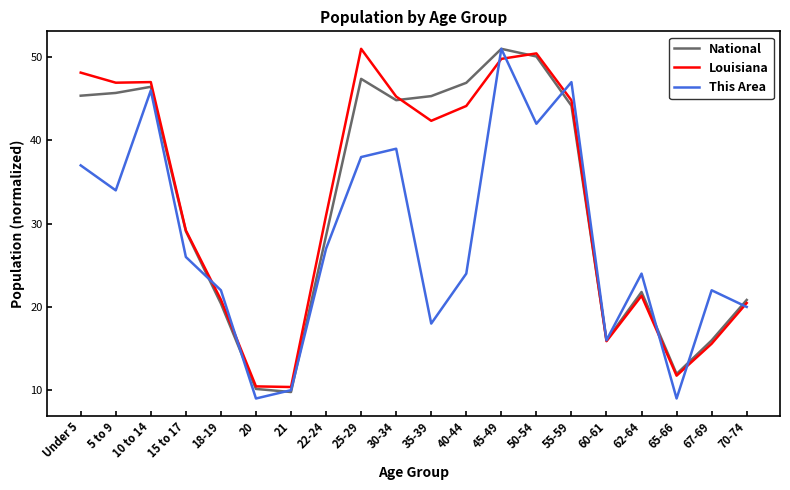

The This Area series shows 37.0 at Under 5. True or false?

True